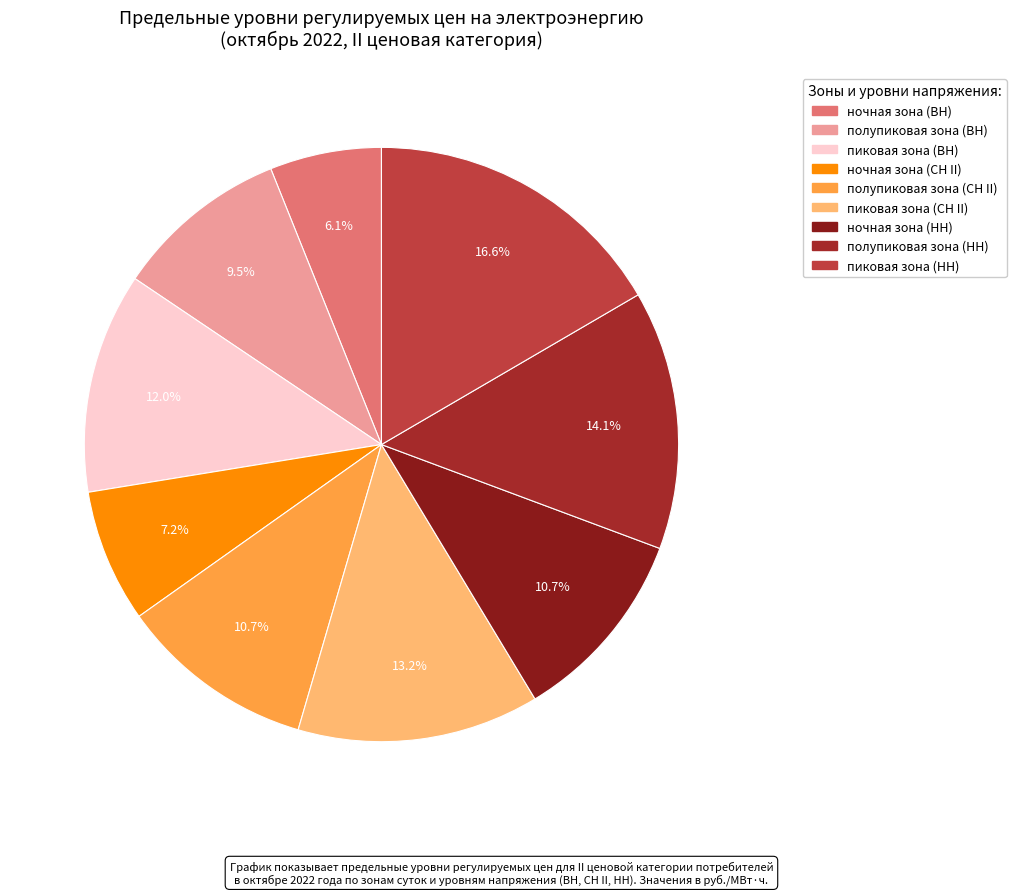

Which category has the smallest portion of the pie?

ночная зона (ВН)